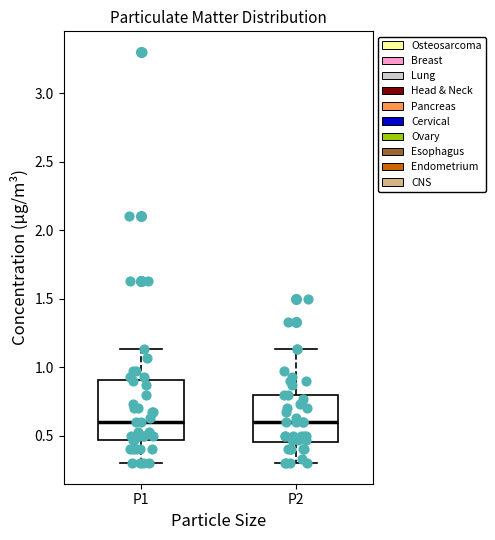

Comparing the boxes themselves (not the whiskers), which one is the tallest?

P1